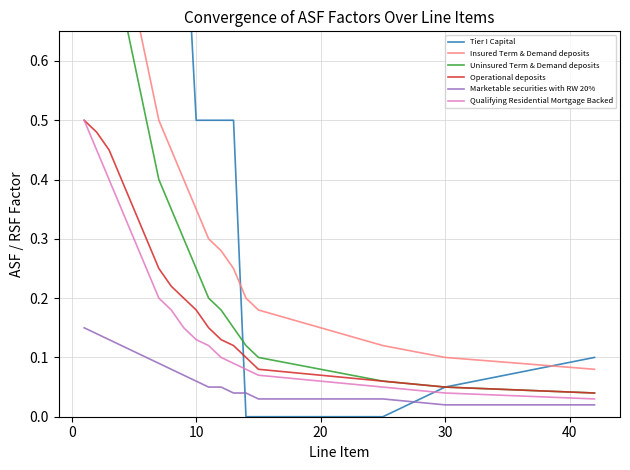

Reading left to right, list all the values displayed in this chart.

Tier I Capital: 1.0	1.0	1.0	1.0	1.0	0.9	0.9	0.9	0.9	0.5	0.5	0.5	0.5	0.0	0.0	0.0	0.0	0.1	0.1
Insured Term & Demand deposits: 0.9	0.9	0.8	0.8	0.7	0.6	0.5	0.5	0.4	0.3	0.3	0.3	0.2	0.2	0.2	0.1	0.1	0.1	0.1
Uninsured Term & Demand deposits: 0.9	0.8	0.8	0.7	0.6	0.5	0.4	0.3	0.3	0.2	0.2	0.2	0.1	0.1	0.1	0.1	0.1	0.1	0.0
Operational deposits: 0.5	0.5	0.5	0.4	0.3	0.3	0.2	0.2	0.2	0.2	0.1	0.1	0.1	0.1	0.1	0.1	0.1	0.1	0.0
Marketable securities with RW 20%: 0.1	0.1	0.1	0.1	0.1	0.1	0.1	0.1	0.1	0.1	0.1	0.1	0.0	0.0	0.0	0.0	0.0	0.0	0.0
Qualifying Residential Mortgage Backed: 0.5	0.5	0.4	0.3	0.3	0.2	0.2	0.2	0.1	0.1	0.1	0.1	0.1	0.1	0.1	0.1	0.1	0.0	0.0